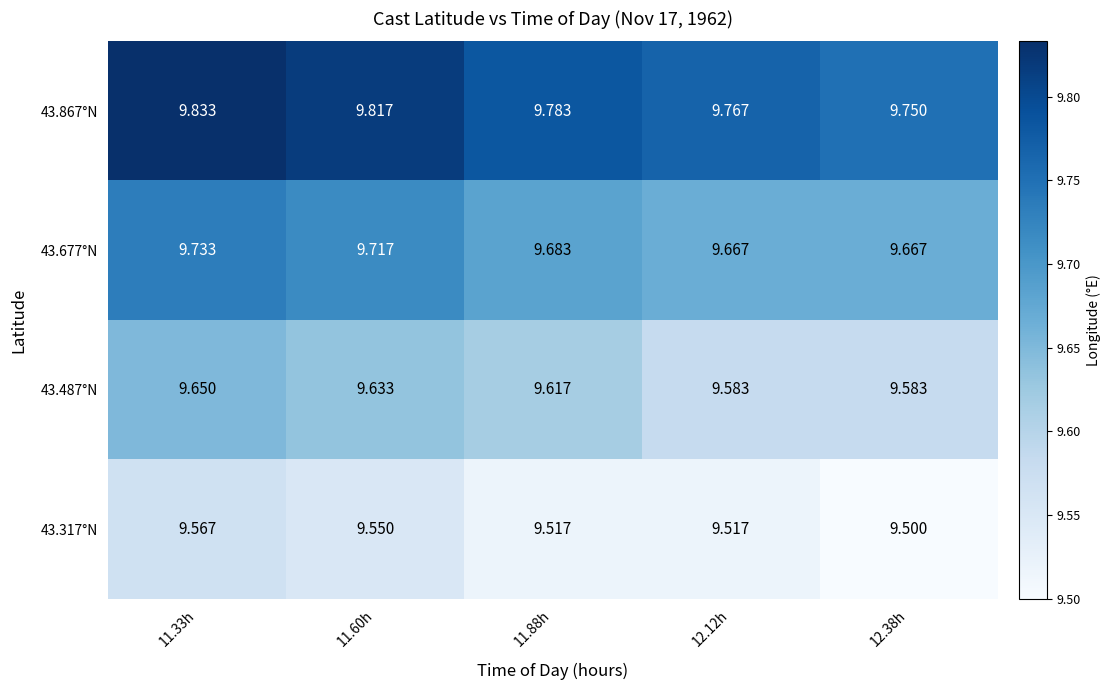

Is the value of 43.317°N at 11.33h greater than the value of 43.867°N at 12.38h?

No